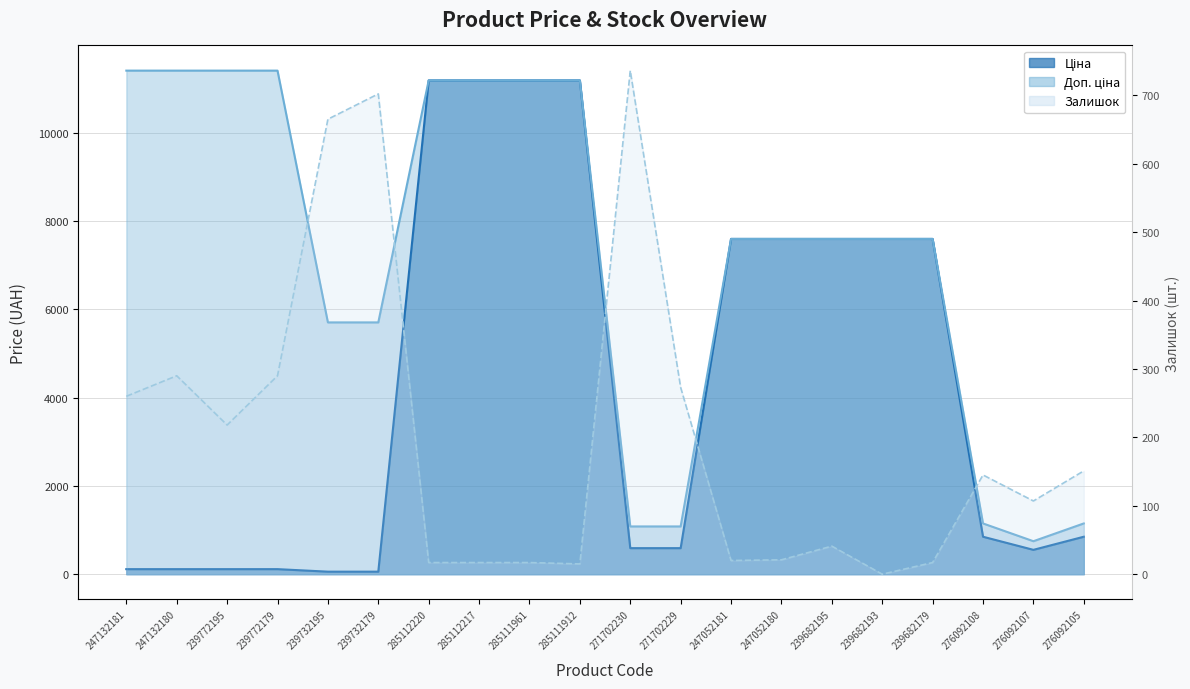

What is the sum of all Ціна values?

86733.9